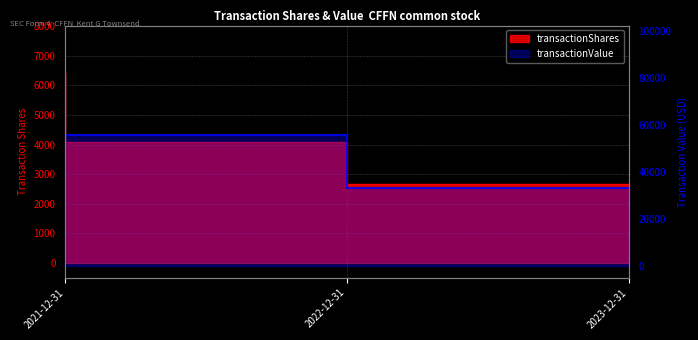

Is it true that transactionValue equals 33175 at 2023-12-31?

True